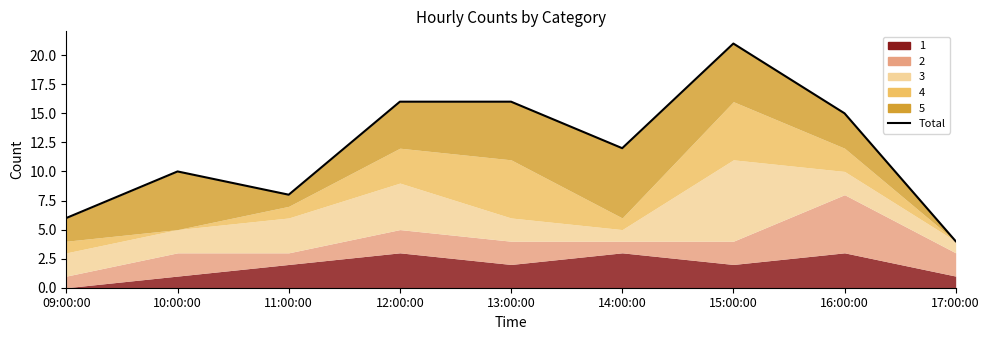

At which category does the data reach its first local valley?

11:00:00